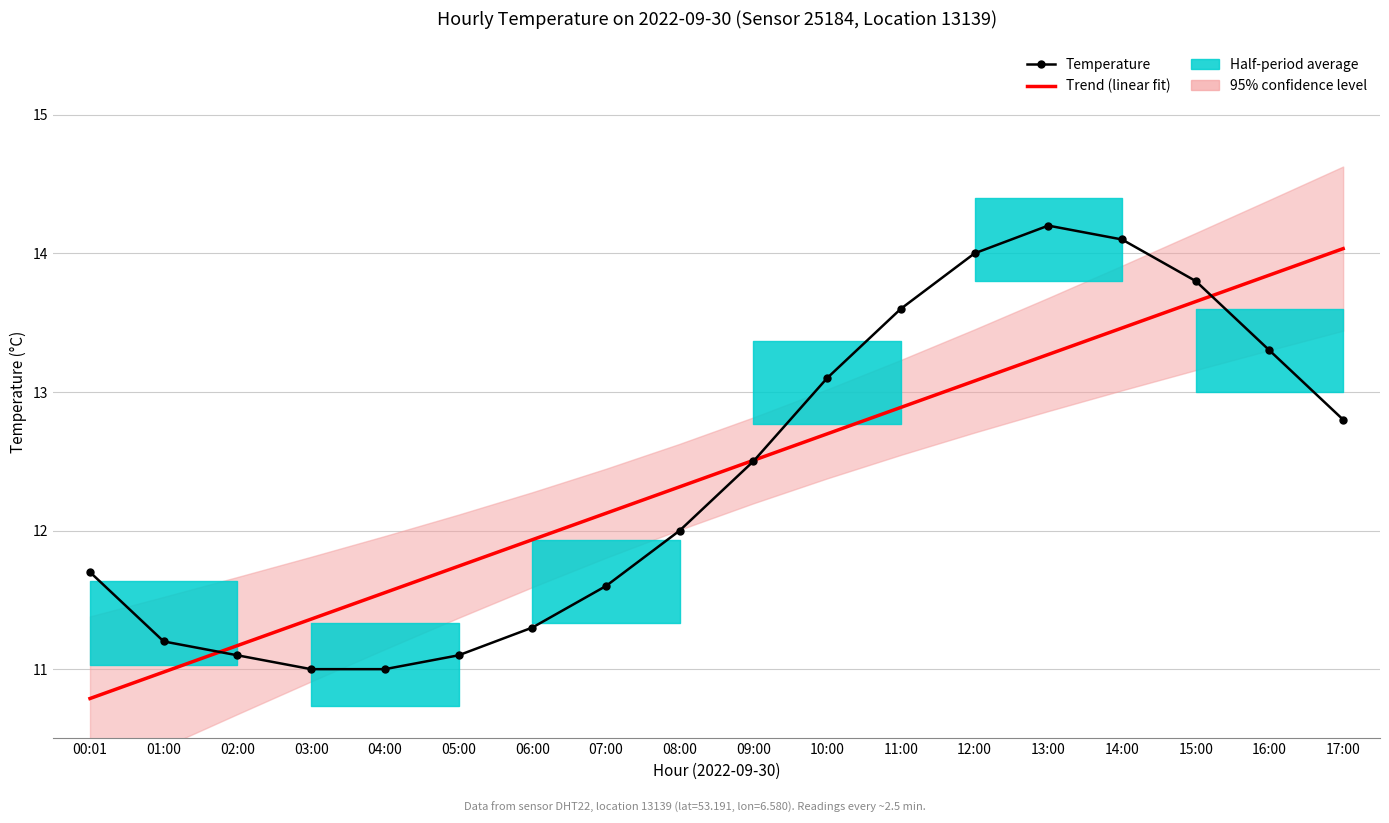

How many intersections are there between Temperature and Trend (linear fit)?

3